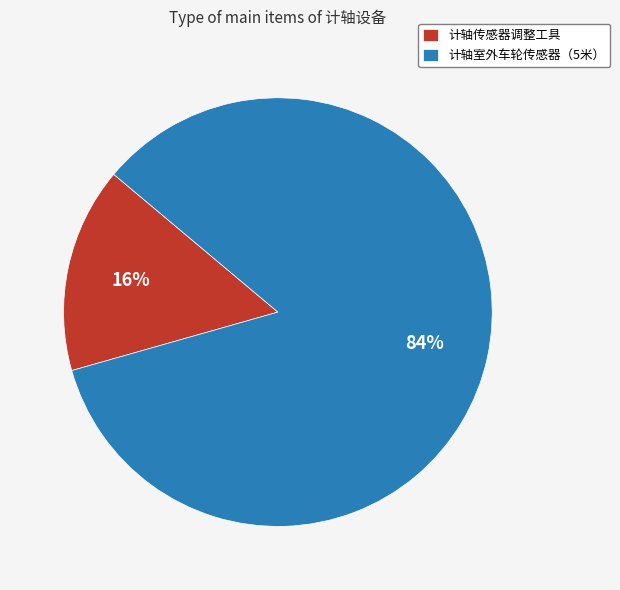

True or false: 计轴室外车轮传感器（5米） accounts for 76% of the total.

False